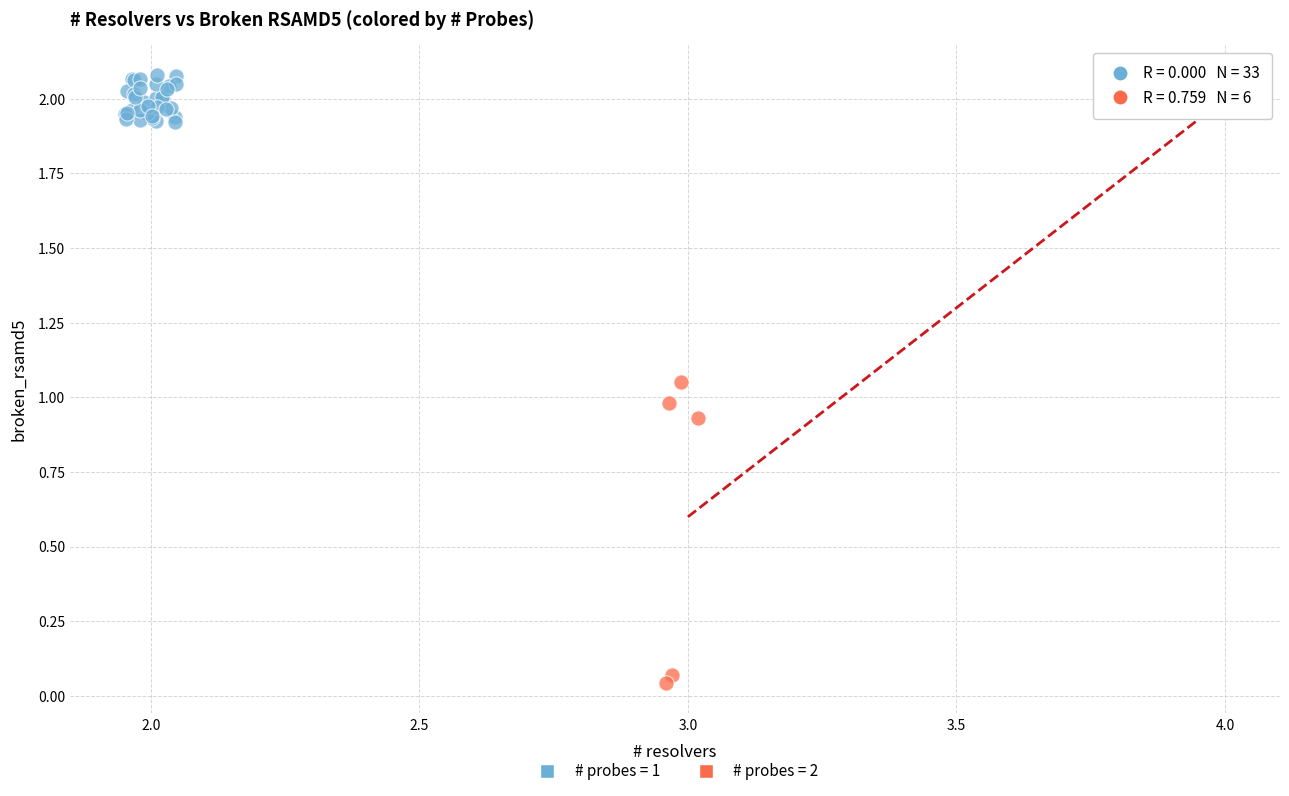

Which series has the widest spread of Y values?

# probes = 2